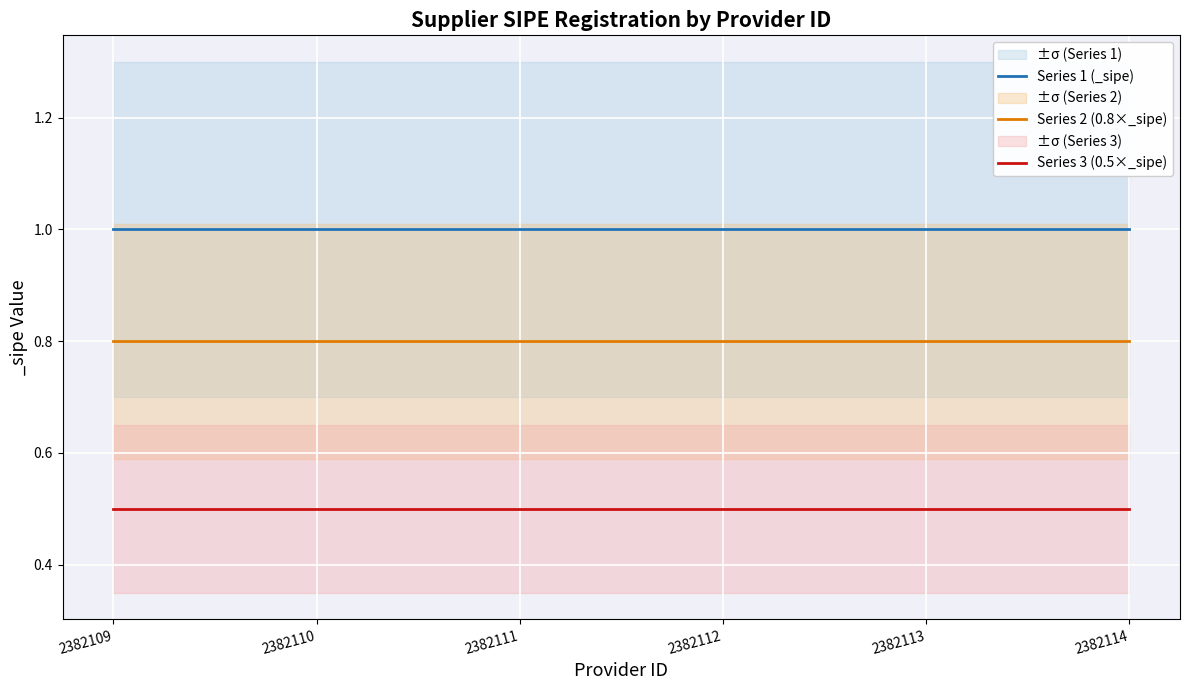

Is it true that Series 1 (_sipe) equals 1.0 at 2382114?

True